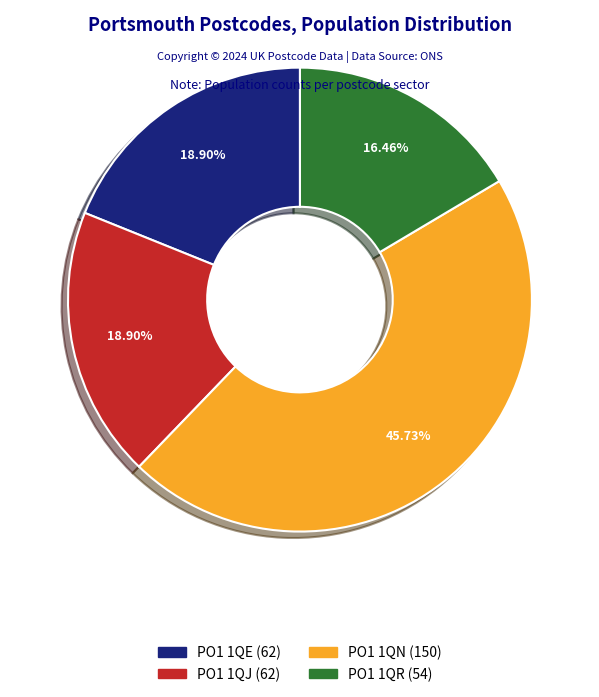

Which category has the biggest portion of the pie?

PO1 1QN